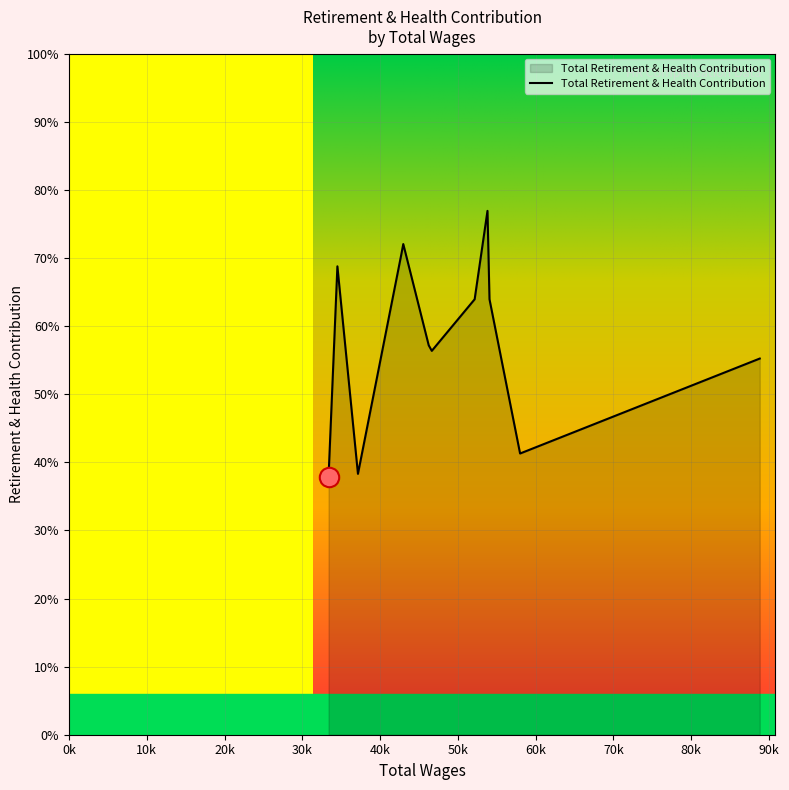

Does the chart display data point markers on the line(s)?

No